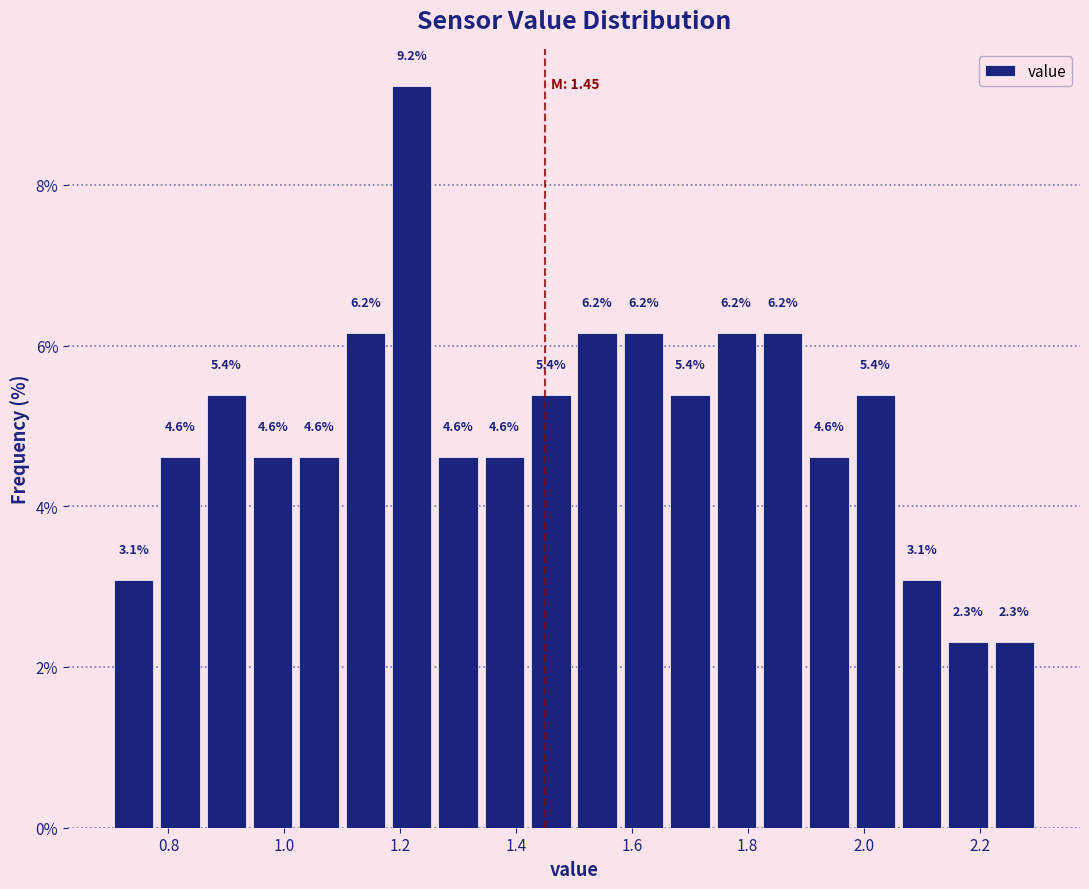

How tall is the bar that spans 1.66 to 1.74 on the x-axis?

5.4